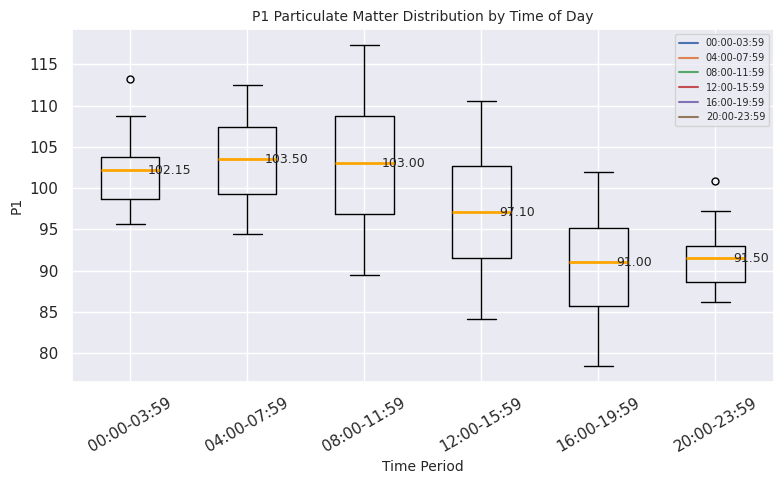

Which box has the highest median line?

04:00-07:59